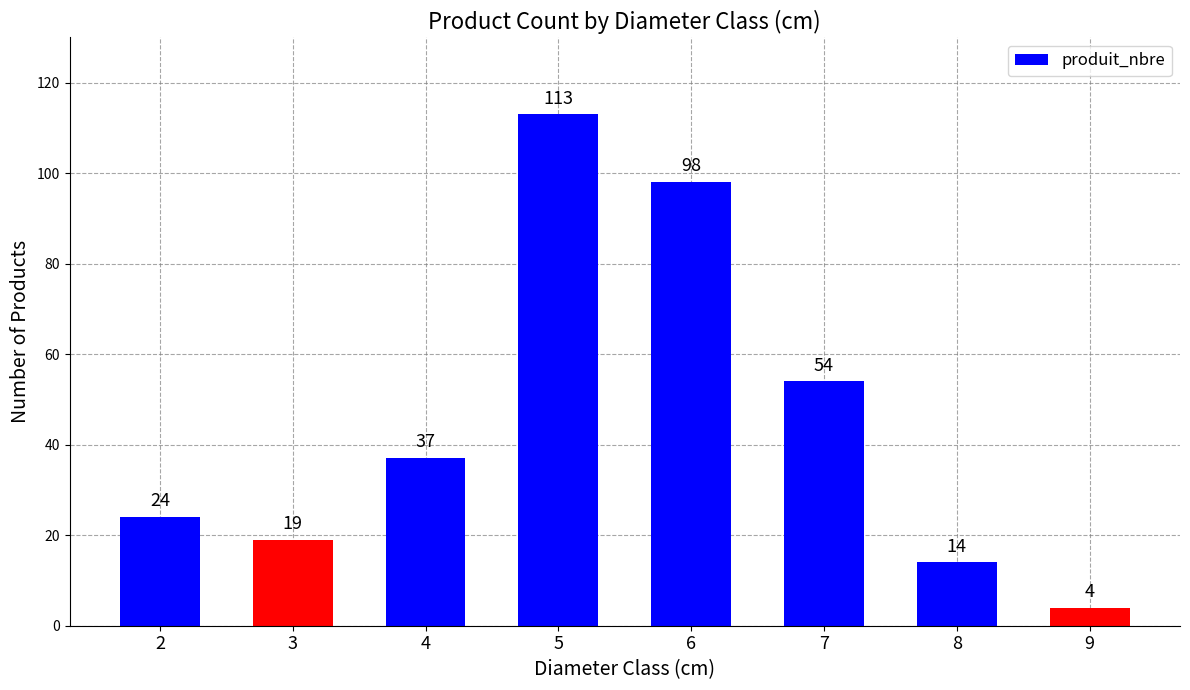

What is the difference between the values at 2 and 9?

20